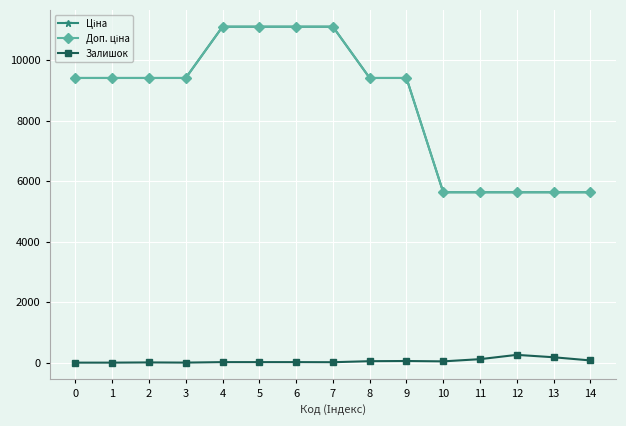

Is this an area chart (filled region under the line)?

No